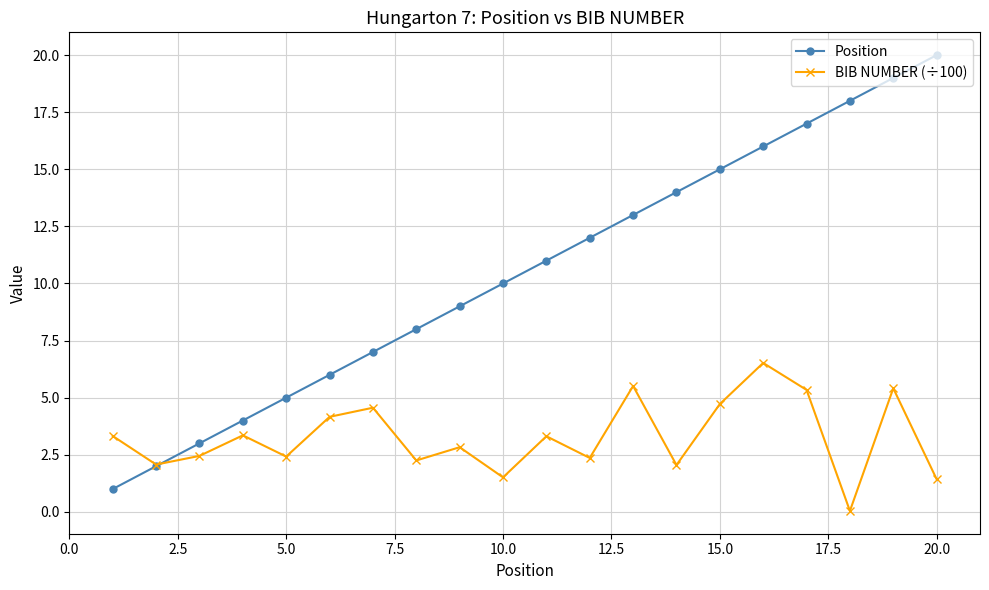

List the series in order of their overall mean, lowest first.

BIB NUMBER (÷100), Position